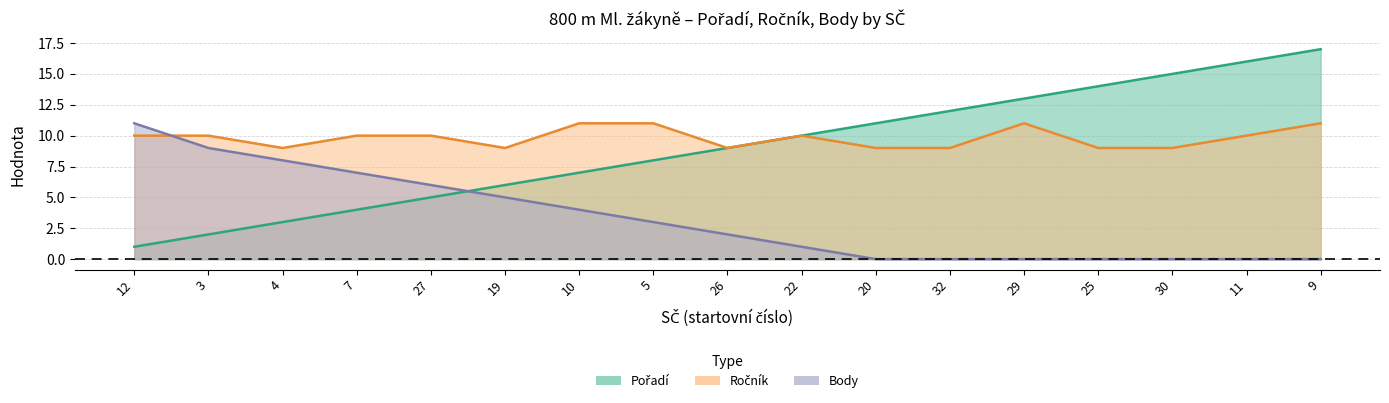

How many positive values does the Body series have?

10